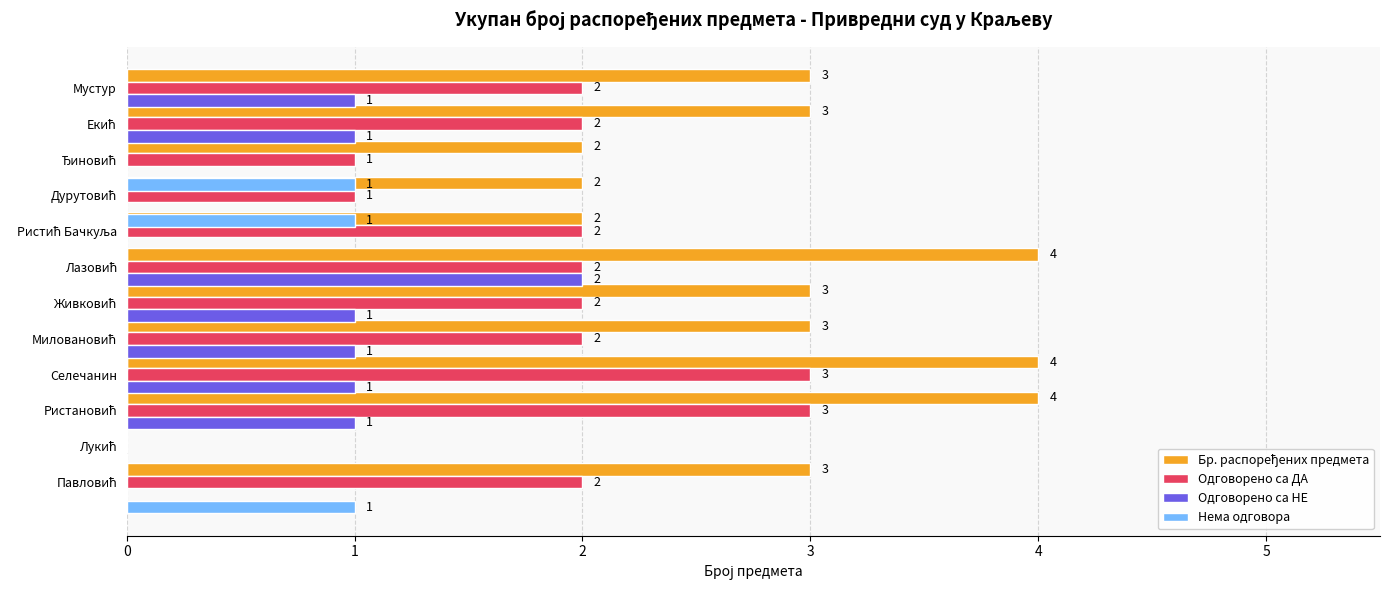

The value of Одговорено са ДА at Селечанин is 3. True or false?

True